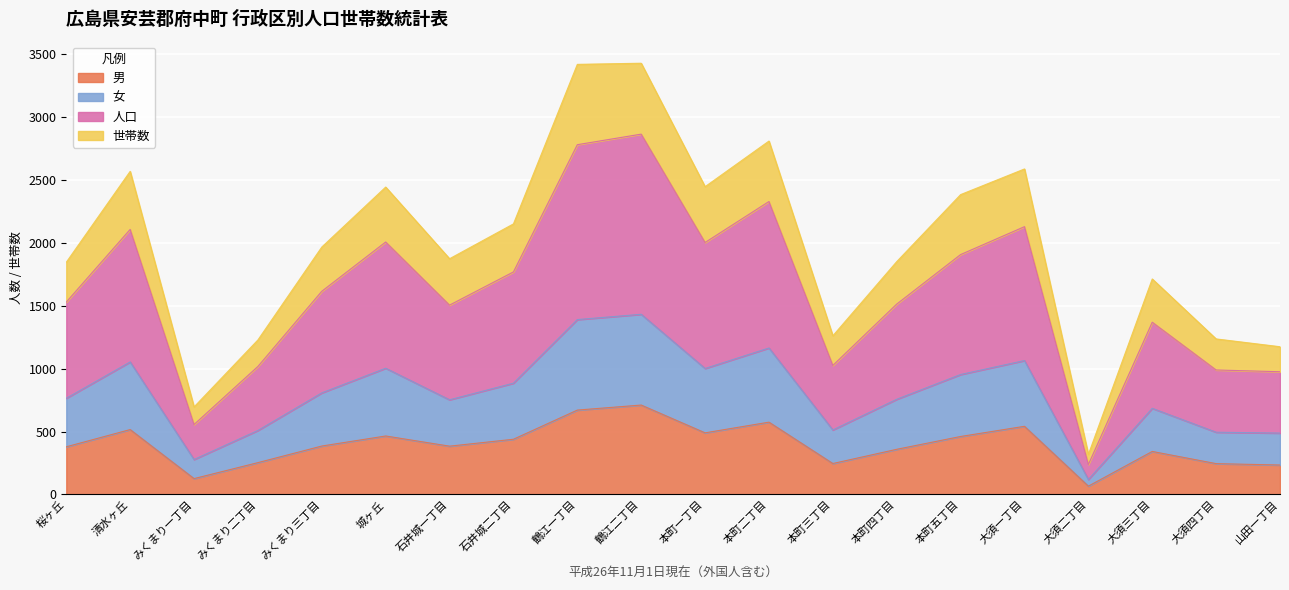

What are all the series names shown in the legend?

男, 女, 人口, 世帯数